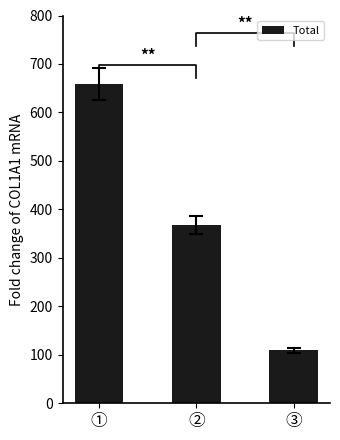

Reading left to right, transcribe all the data shown in this chart.

658	368	109